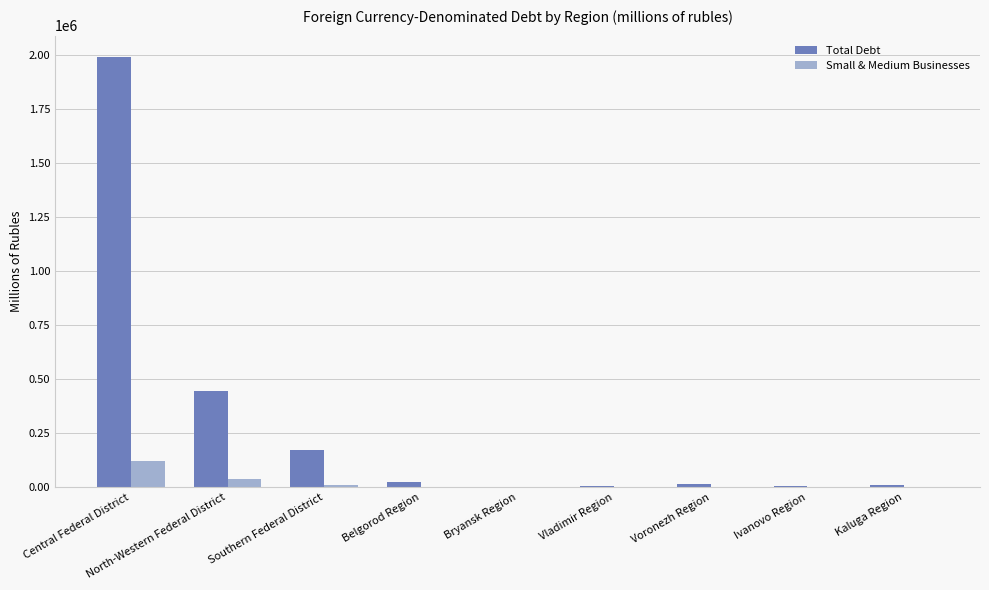

What is the maximum value for Total Debt?

1989639